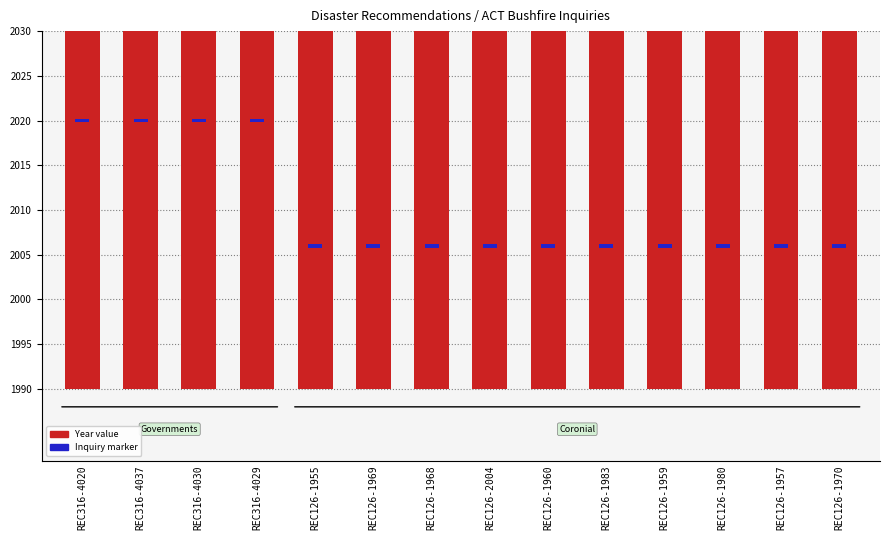

The chart shows a value of 2020 at REC316-4030. True or false?

True